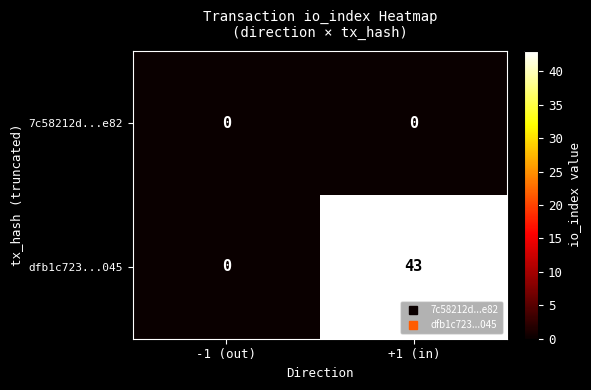

What is the sum of all dfb1c723...045 values?

43